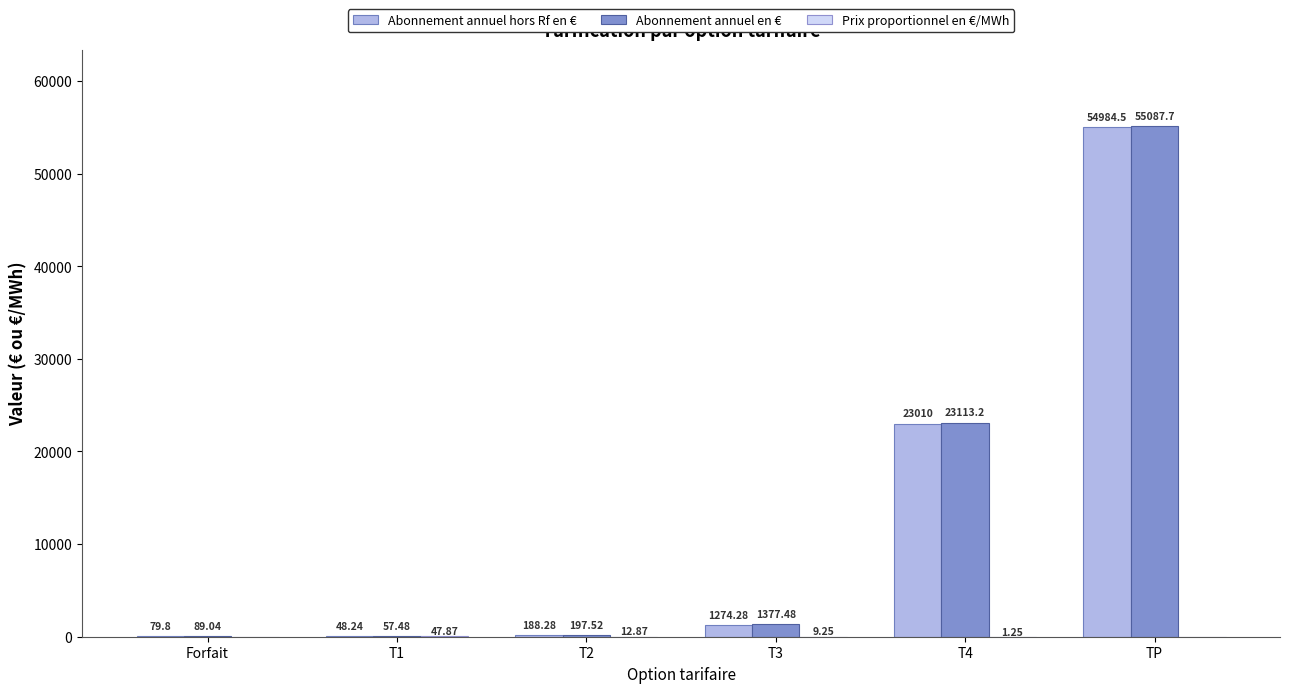

Between T1 and TP, which series saw the biggest shift?

Abonnement annuel en €